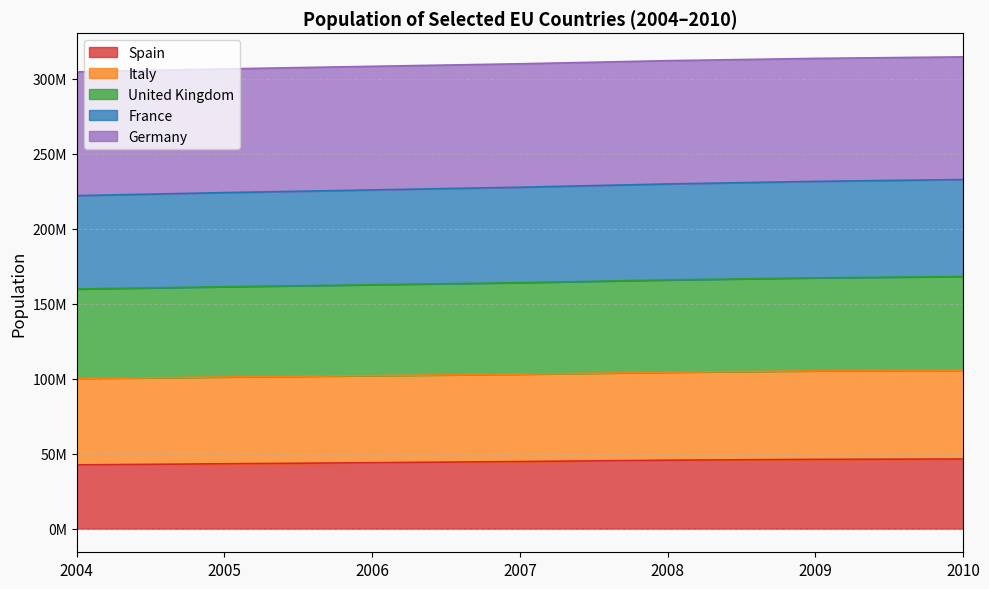

Which category has the highest value across all series?

2010